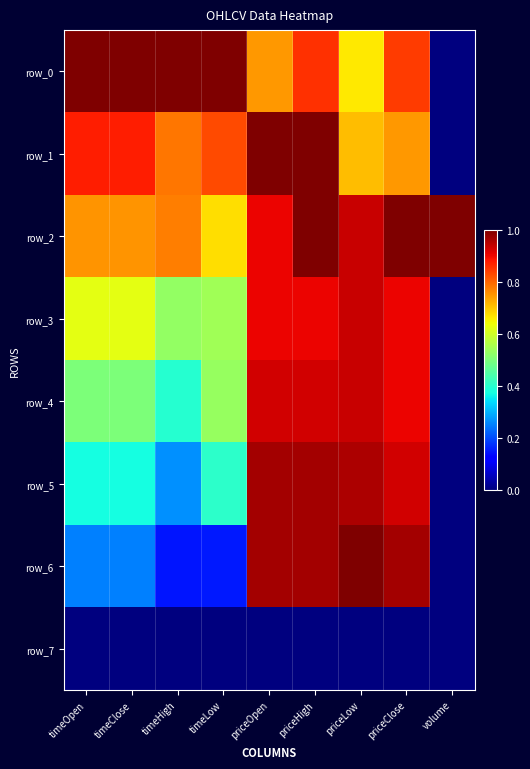

At which category is the sum across all series the highest?

priceHigh